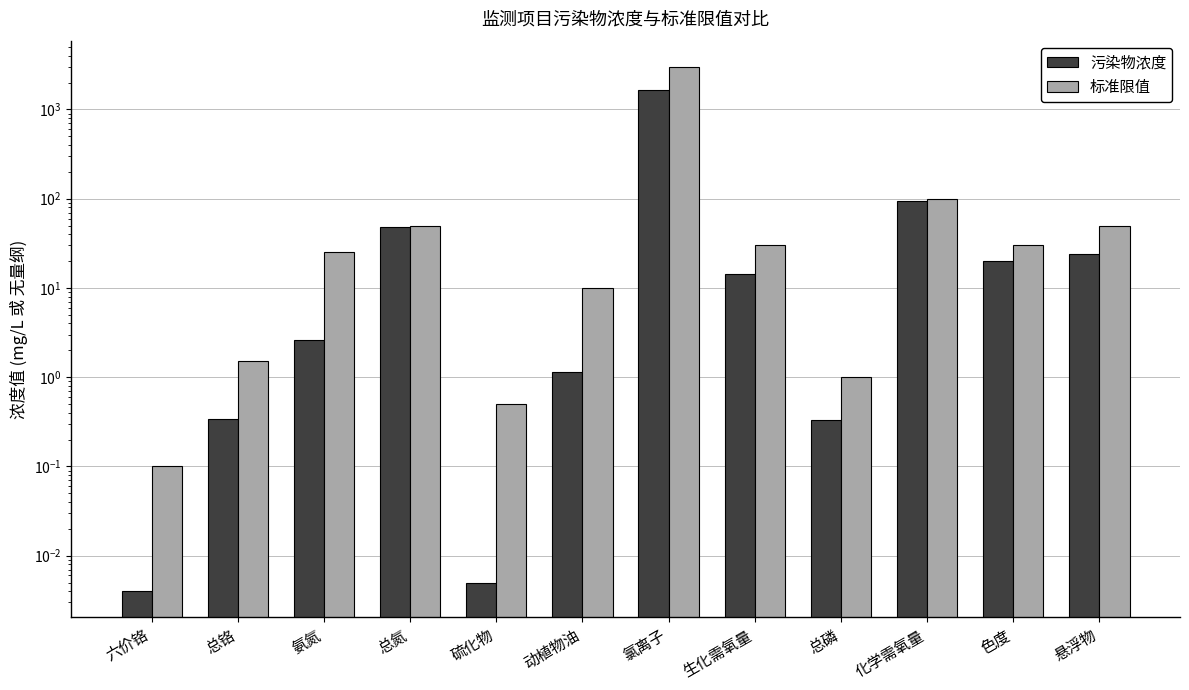

Count the number of categories in the chart.

12